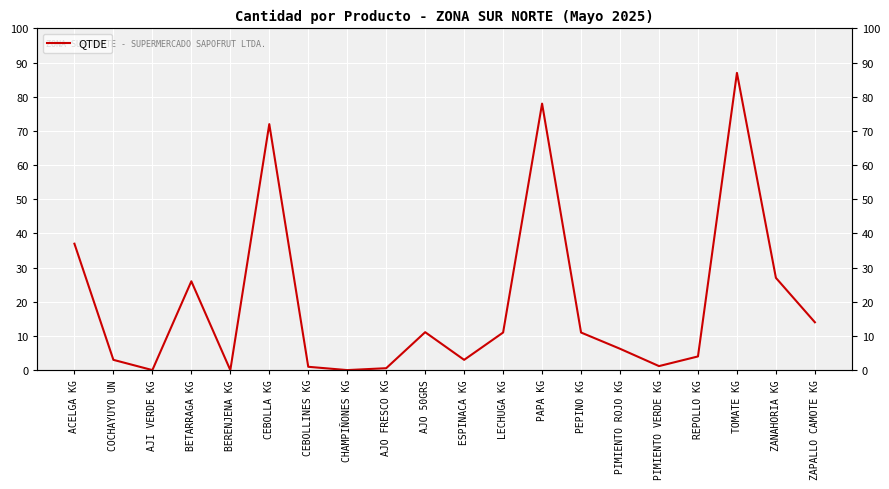

Which has a higher value, ZAPALLO CAMOTE KG or BERENJENA KG?

ZAPALLO CAMOTE KG